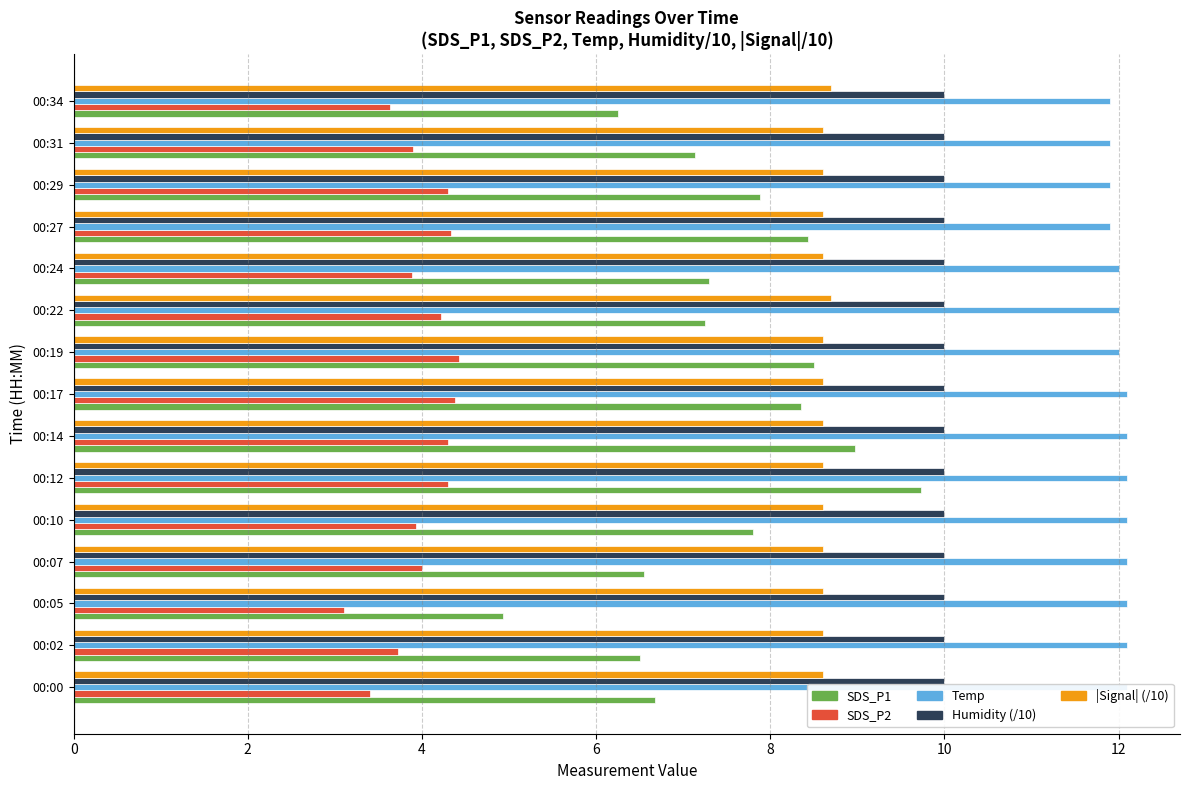

Does the chart contain any negative values?

No